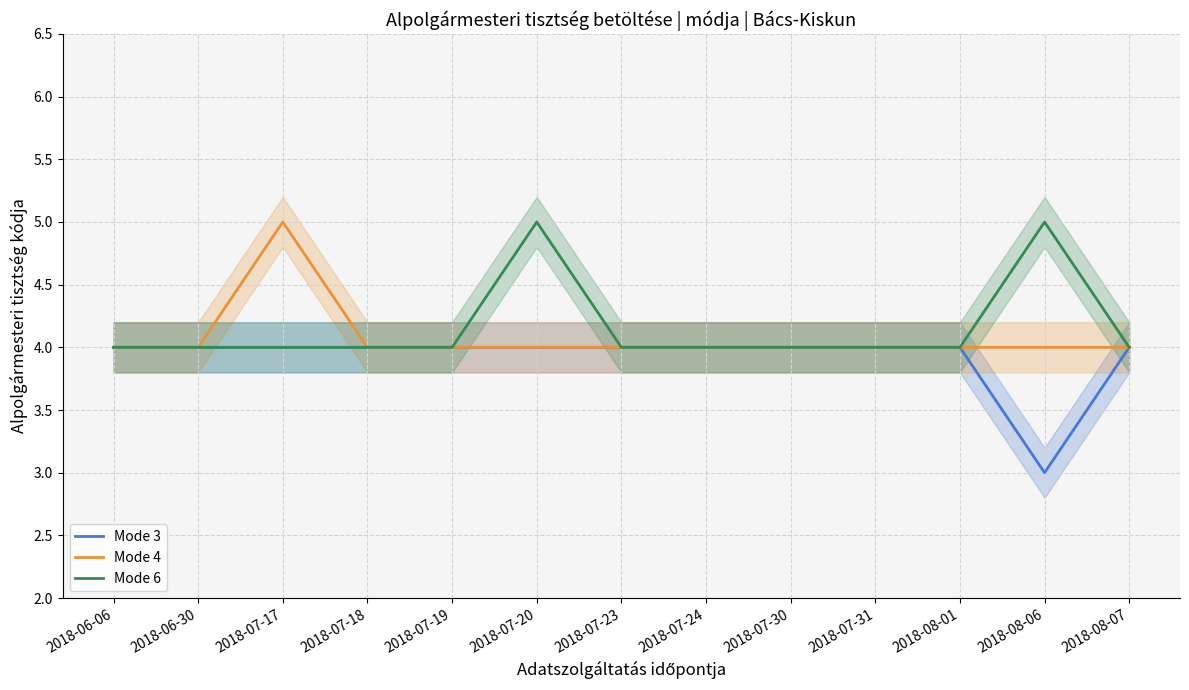

Reading left to right, what are all the values shown in this chart?

Mode 3: 2018-06-06=4	2018-06-30=4	2018-07-17=4	2018-07-18=4	2018-07-19=4	2018-07-20=4	2018-07-23=4	2018-07-24=4	2018-07-30=4	2018-07-31=4	2018-08-01=4	2018-08-06=3	2018-08-07=4
Mode 4: 2018-06-06=4	2018-06-30=4	2018-07-17=5	2018-07-18=4	2018-07-19=4	2018-07-20=4	2018-07-23=4	2018-07-24=4	2018-07-30=4	2018-07-31=4	2018-08-01=4	2018-08-06=4	2018-08-07=4
Mode 6: 2018-06-06=4	2018-06-30=4	2018-07-17=4	2018-07-18=4	2018-07-19=4	2018-07-20=5	2018-07-23=4	2018-07-24=4	2018-07-30=4	2018-07-31=4	2018-08-01=4	2018-08-06=5	2018-08-07=4